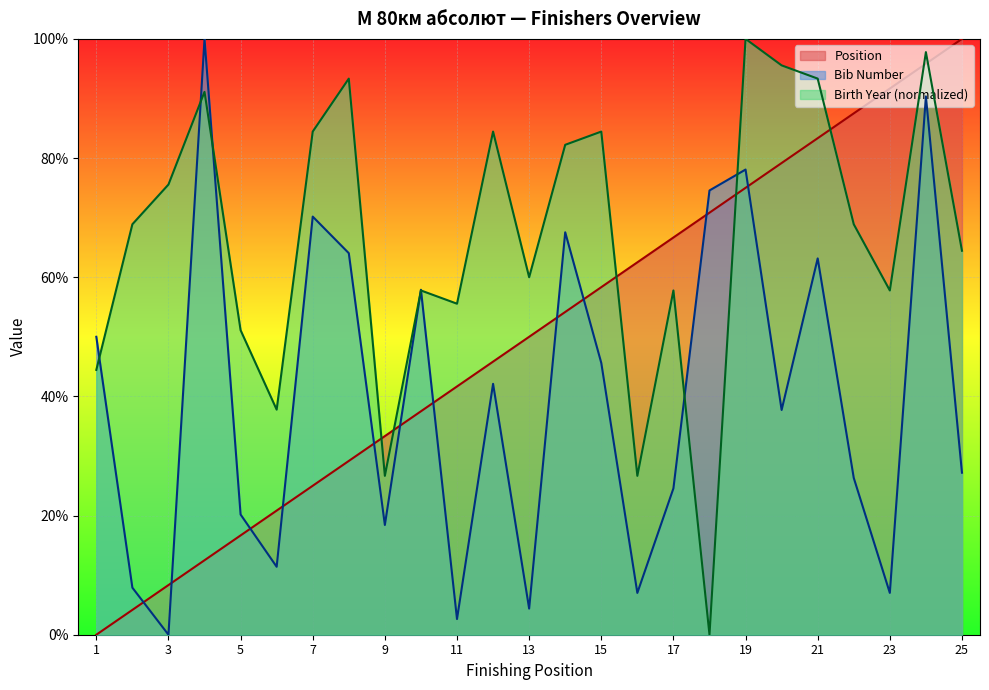

How many interior local peaks does the Birth Year series have?

8